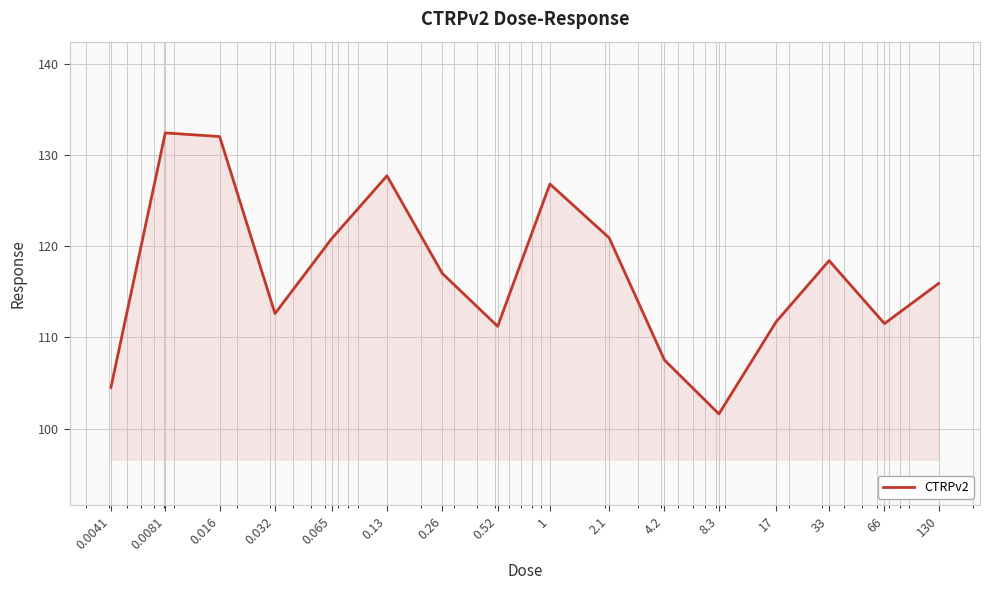

What is the minimum value shown in the chart?

101.6